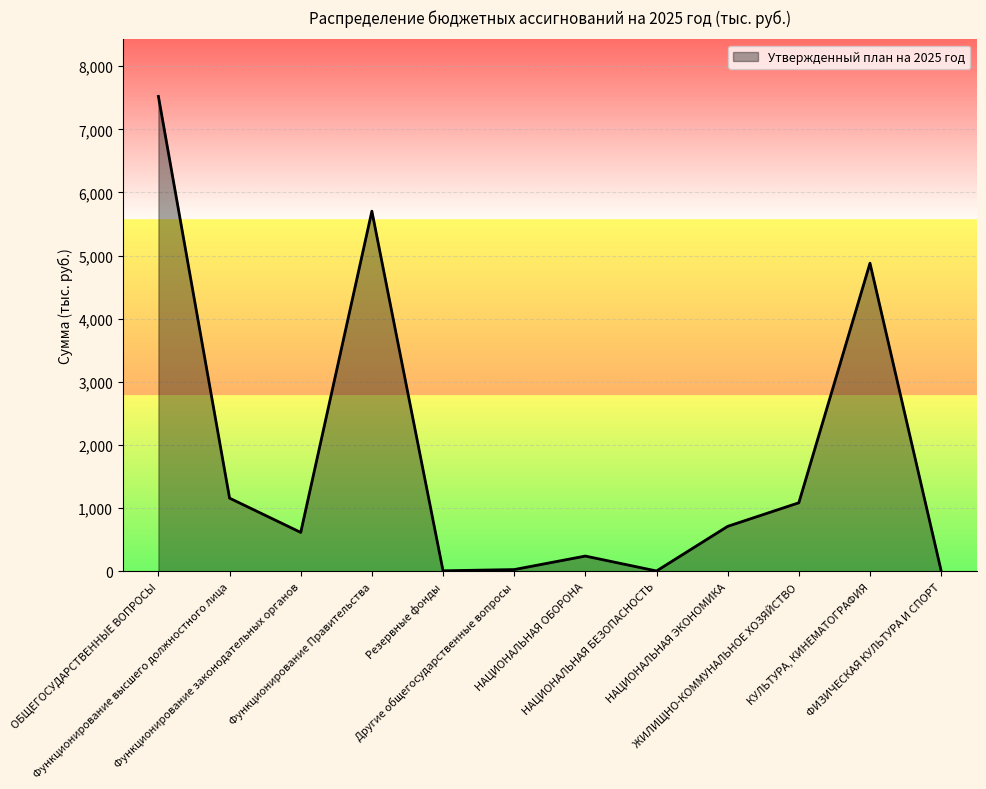

Approximately how many times larger is the value at ОБЩЕГОСУДАРСТВЕННЫЕ ВОПРОСЫ compared to НАЦИОНАЛЬНАЯ БЕЗОПАСНОСТЬ?

1074.5